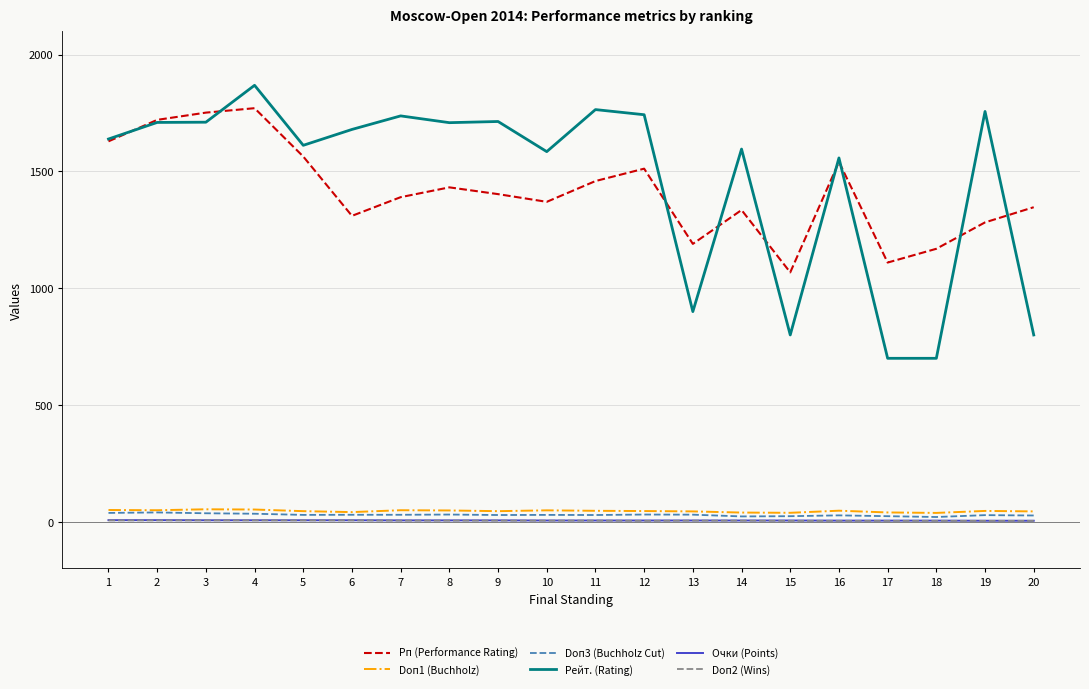

True or false: Рейт. (Rating) and Очки (Points) cross at least once.

False